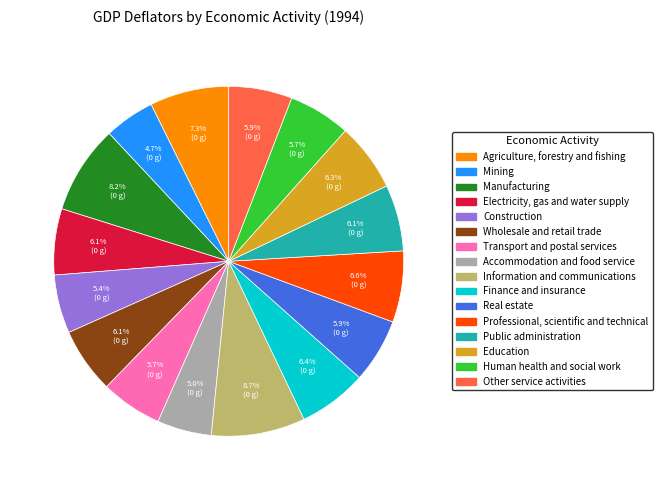

True or false: Transport and postal services accounts for 15% of the total.

False